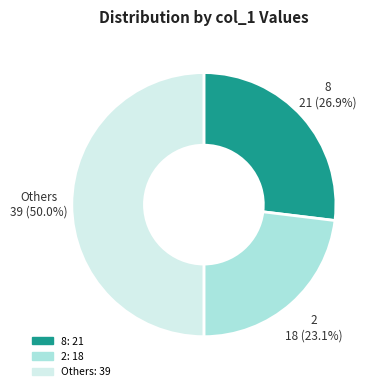

How many slices are in this pie chart?

3